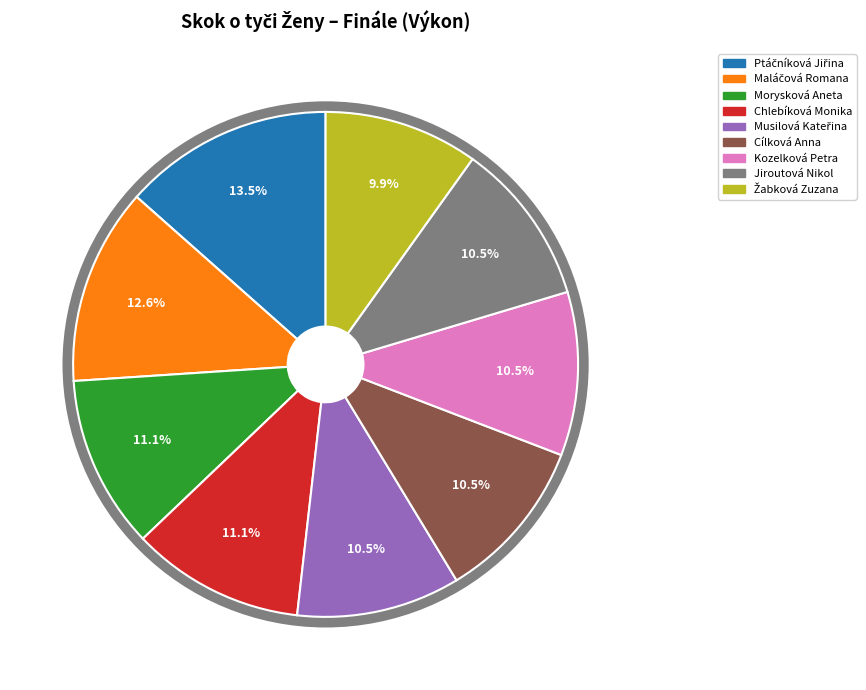

To the nearest percent, what is the average slice percentage?

11%